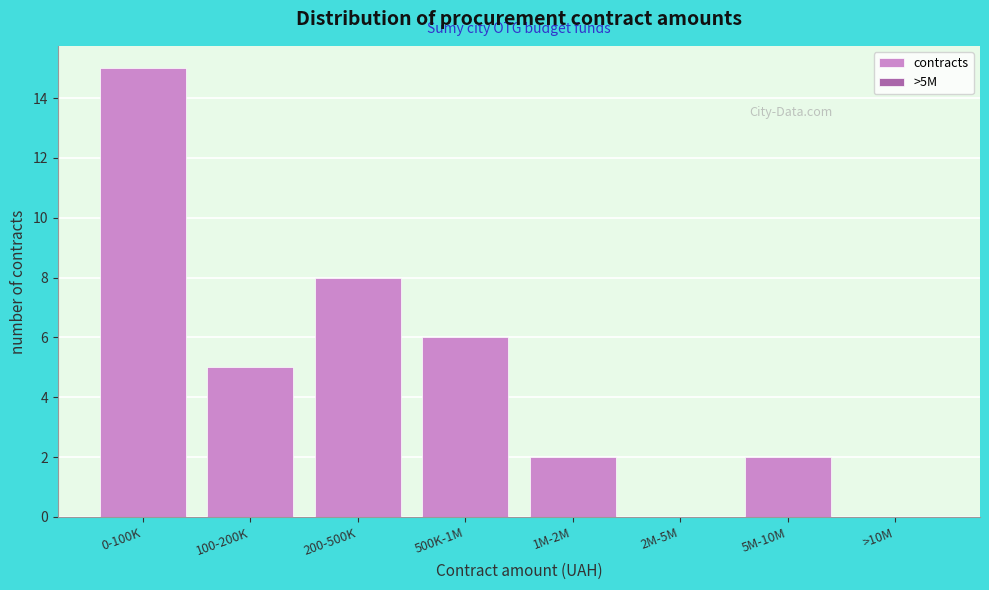

Reading left to right, list all the values displayed in this chart.

0-100K=15	100-200K=5	200-500K=8	500K-1M=6	1M-2M=2	2M-5M=0	5M-10M=2